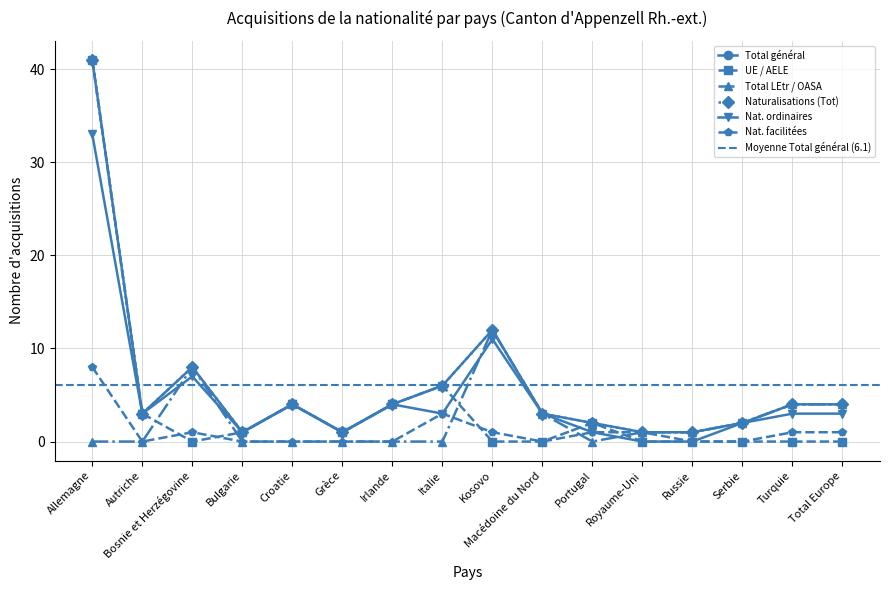

After their last crossing, which series has the higher values: Nat. facilitées or Total LEtr / OASA?

Nat. facilitées